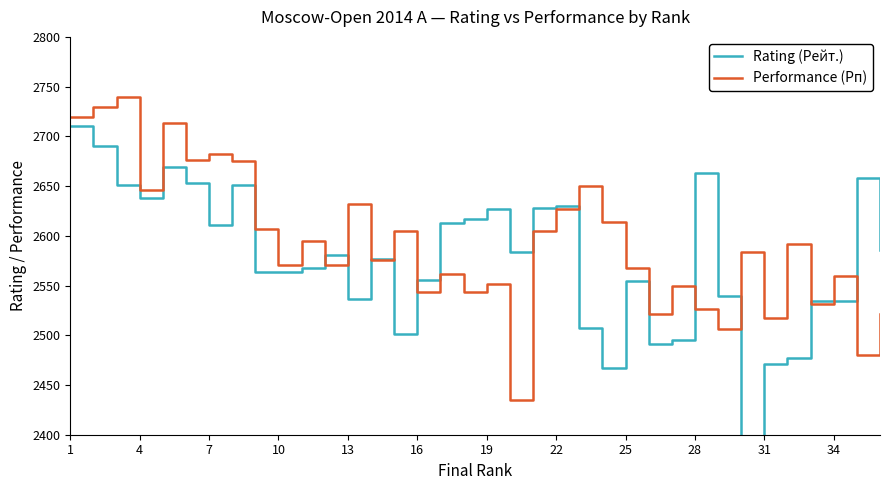

Count the number of data series in this chart.

2